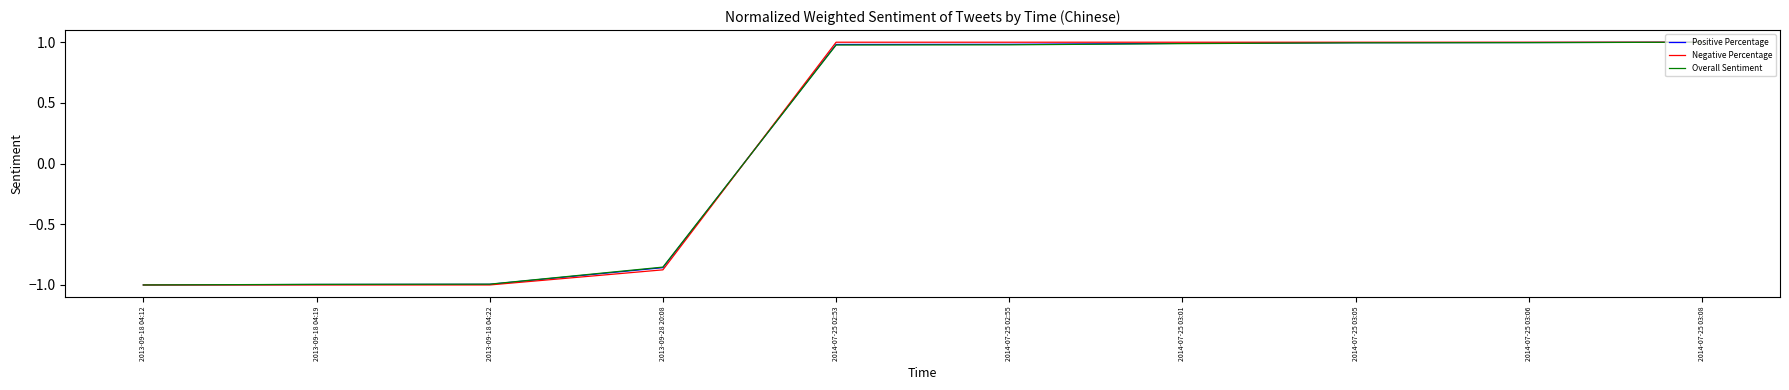

Rank the series by their average value, from lowest to highest.

Overall Sentiment, Positive Percentage, Negative Percentage